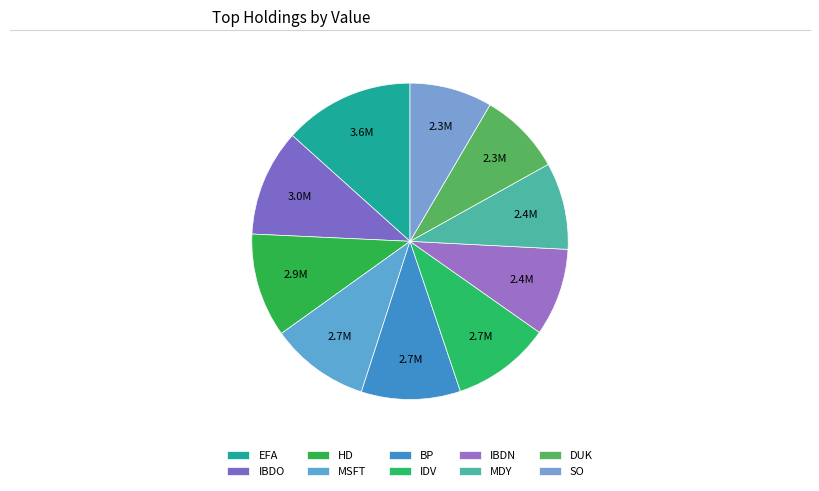

How many slices are in this pie chart?

10